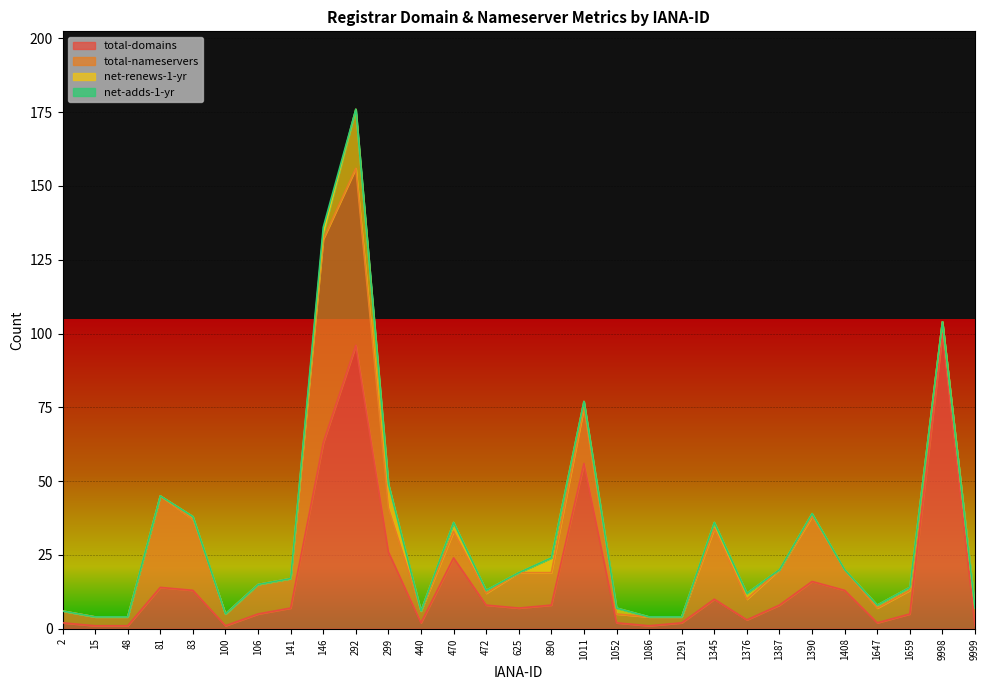

Where is total-nameservers nearest to the value 35?

81